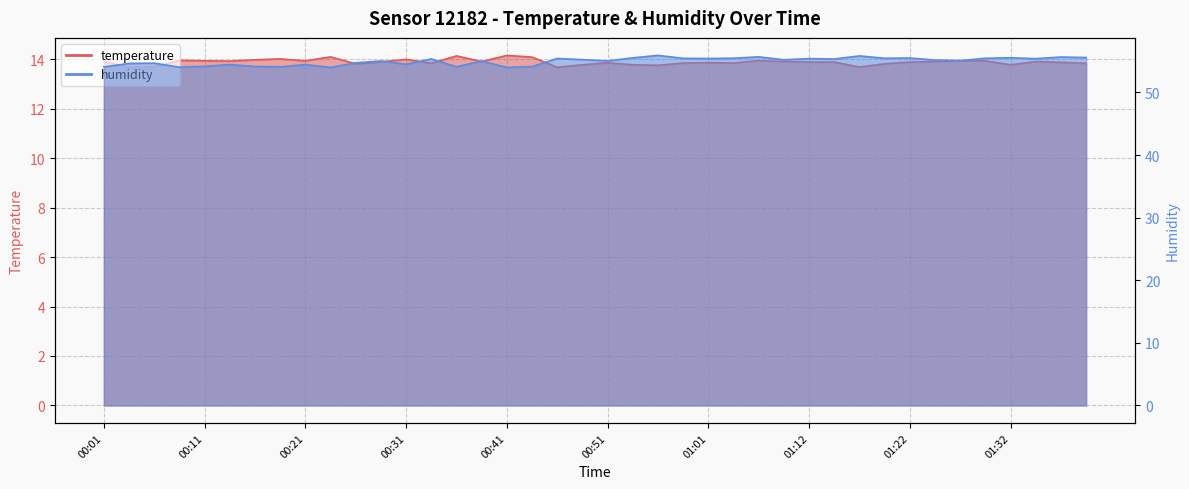

Which label corresponds to the smallest value in the chart?

00:04